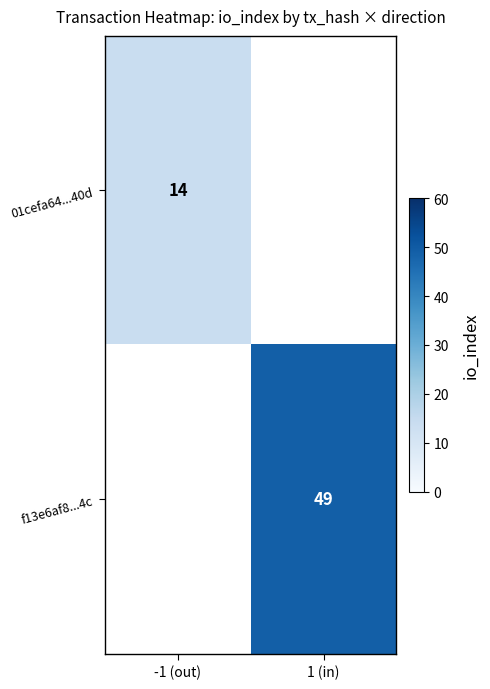

Is the value of f13e6af8...4c at 1 (in) greater than the value of 01cefa64...40d at -1 (out)?

Yes